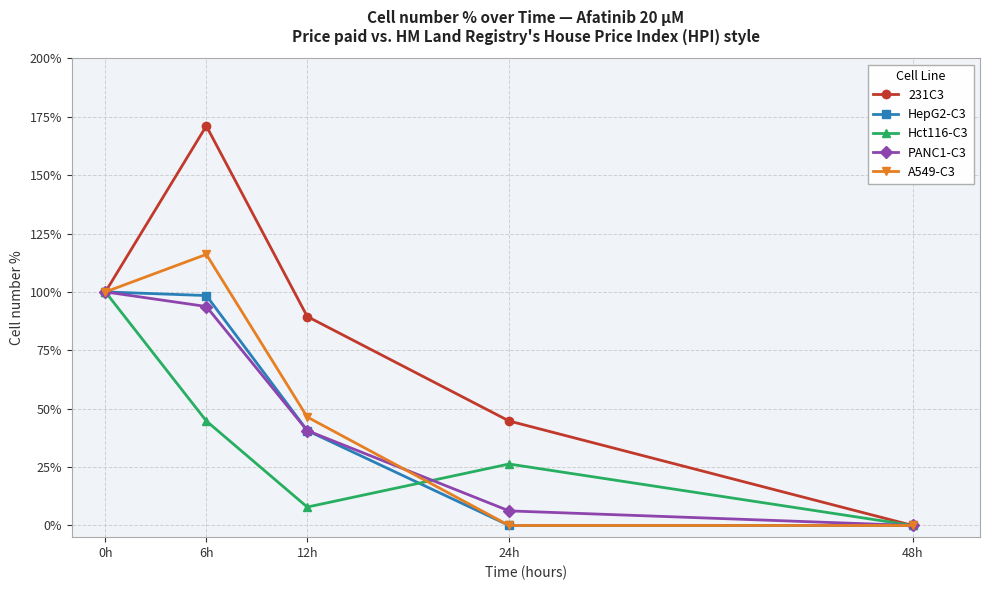

The Hct116-C3 series shows -62.6 at 48h. True or false?

False